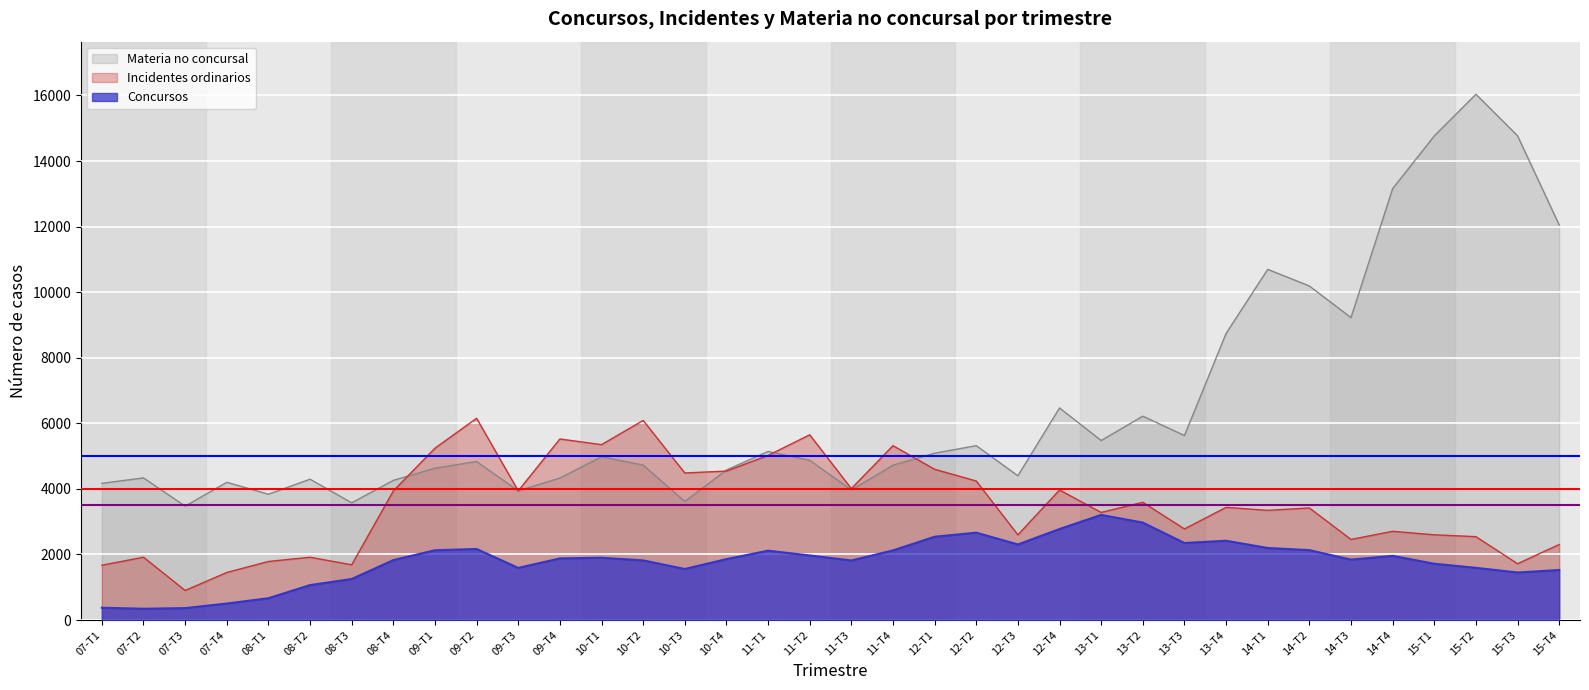

Which category has the lowest value in the Concursos series?

07-T2